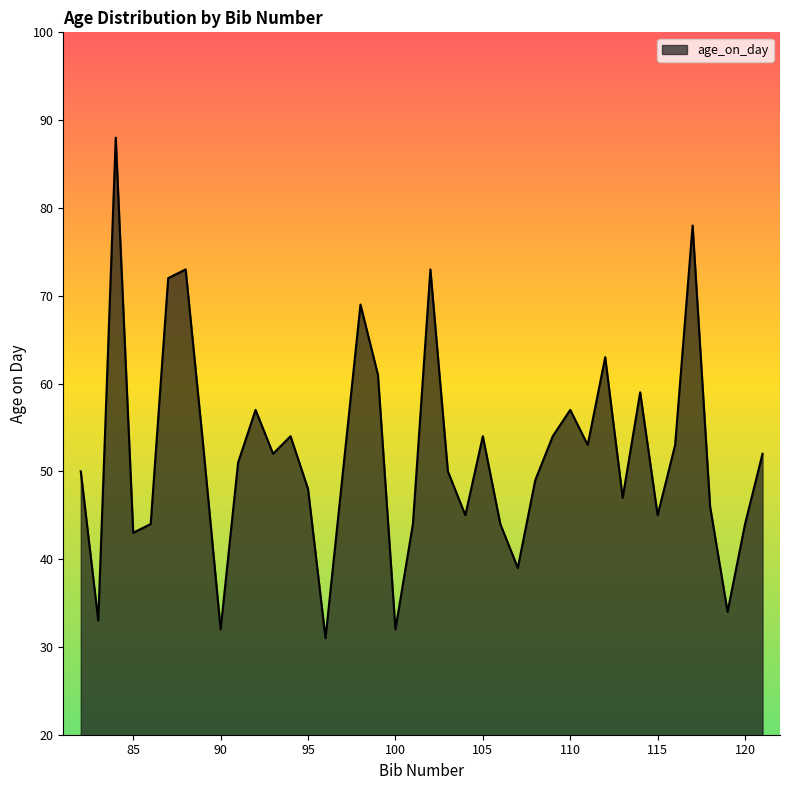

What is the smallest value displayed?

31